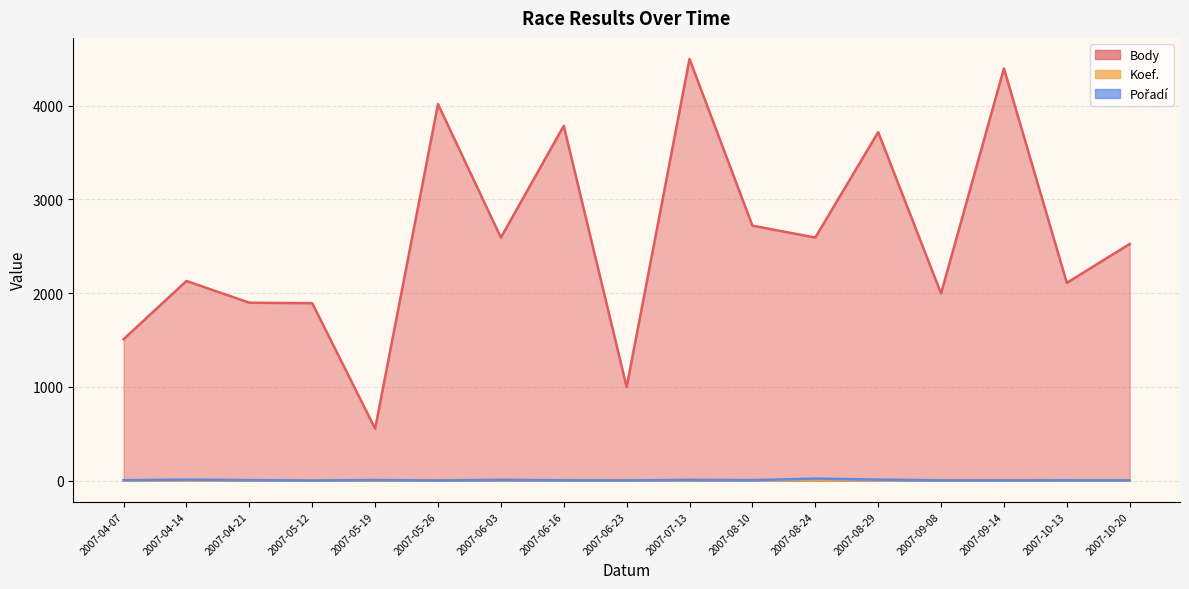

How many values in the Body series exceed 2524?

8